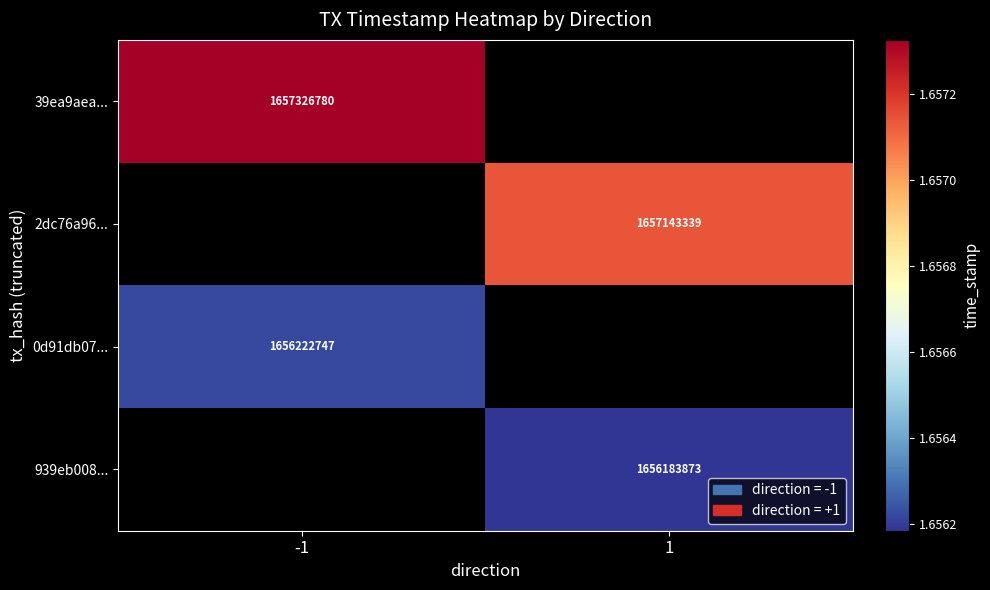

The value of 939eb008... at 1 is 1656183873. True or false?

True